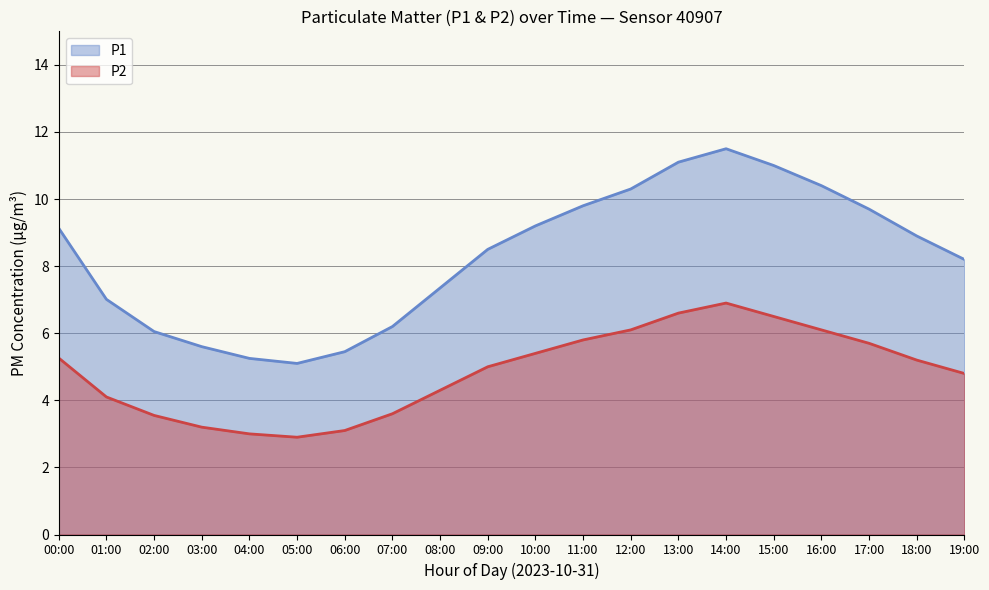

What is the label of the 4th point from the left?

03:00